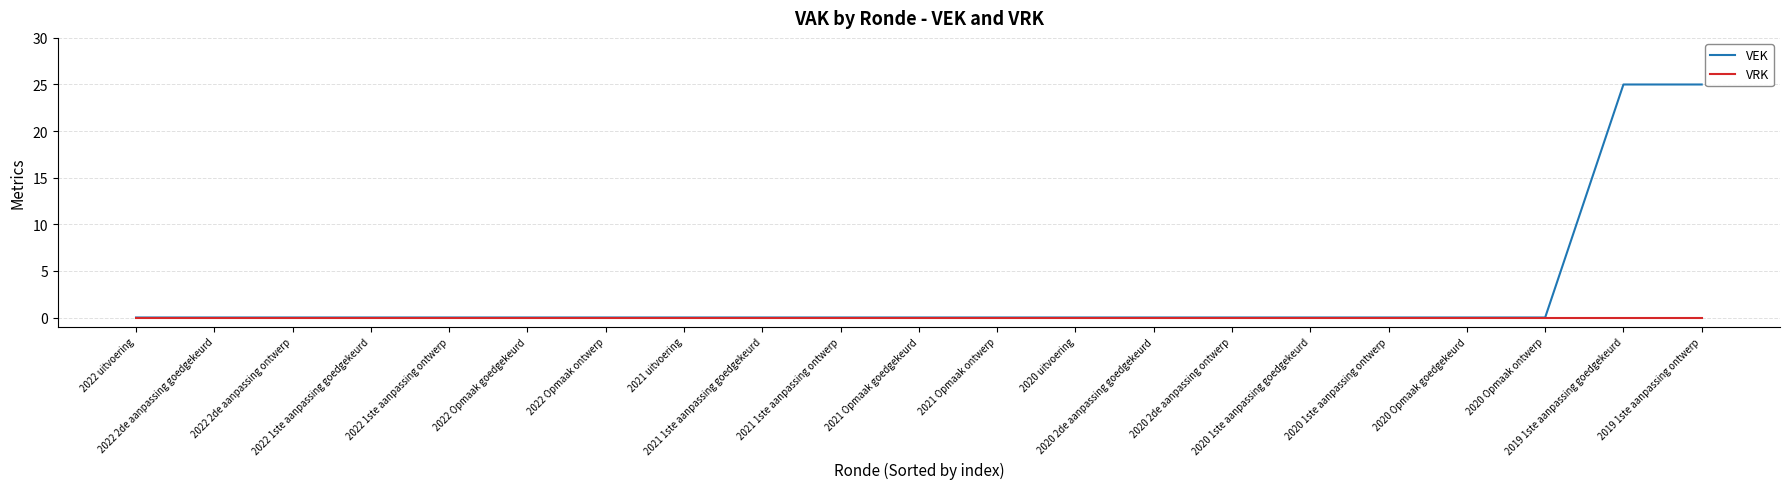

Count the number of categories in the chart.

21